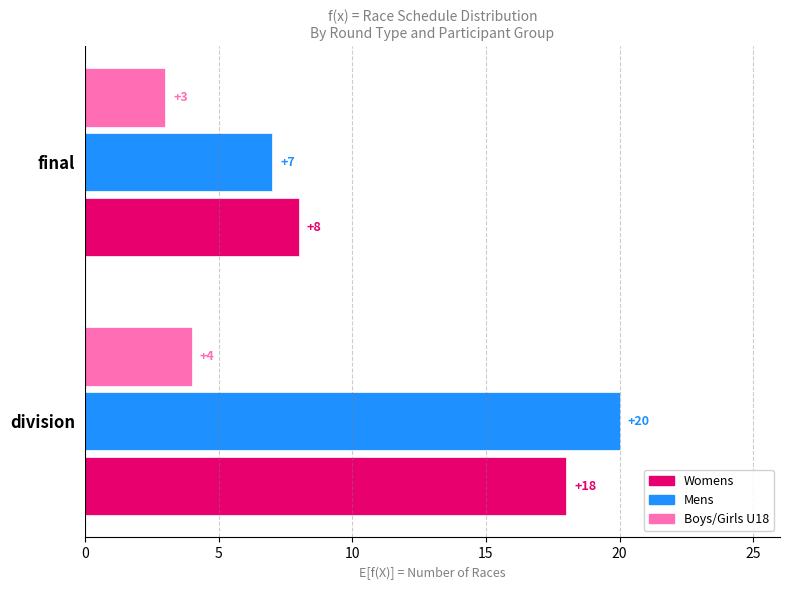

Which series has the largest total across all categories?

Mens